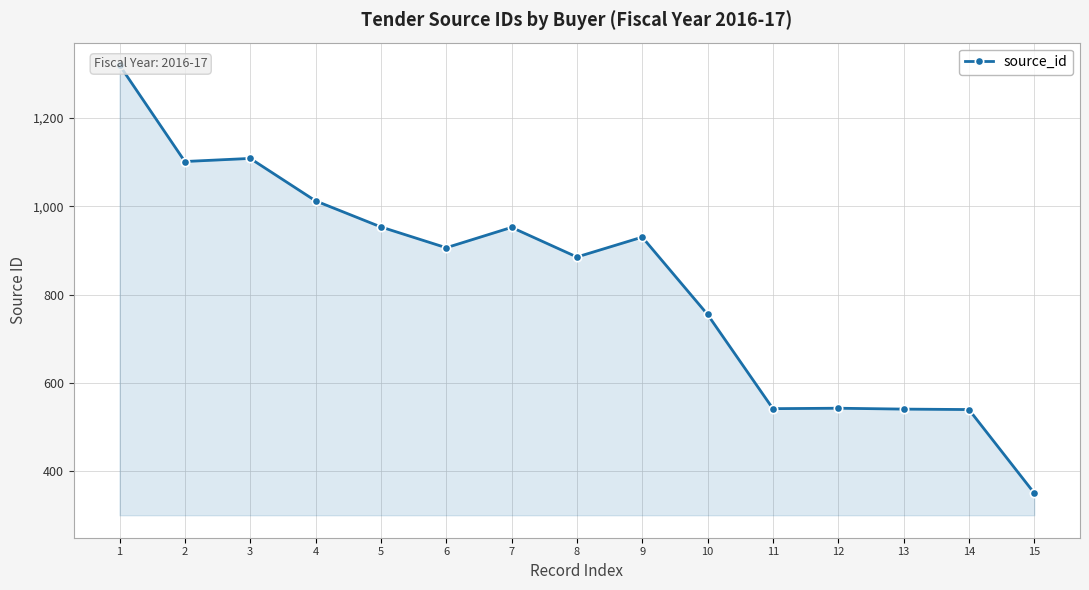

Where is the first local minimum?

2